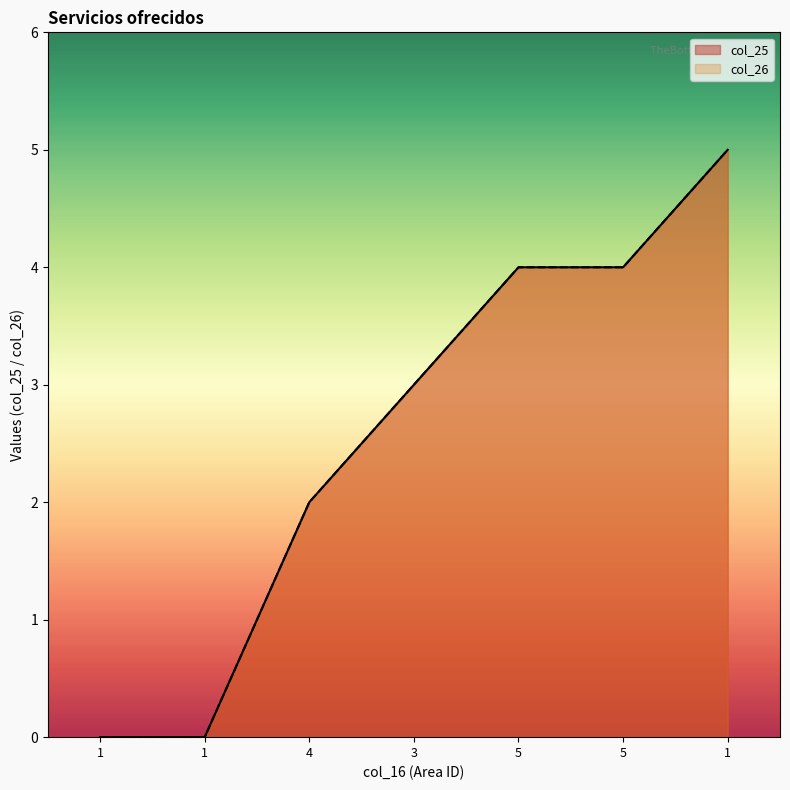

True or false: col_26 and col_25 cross at least once.

False